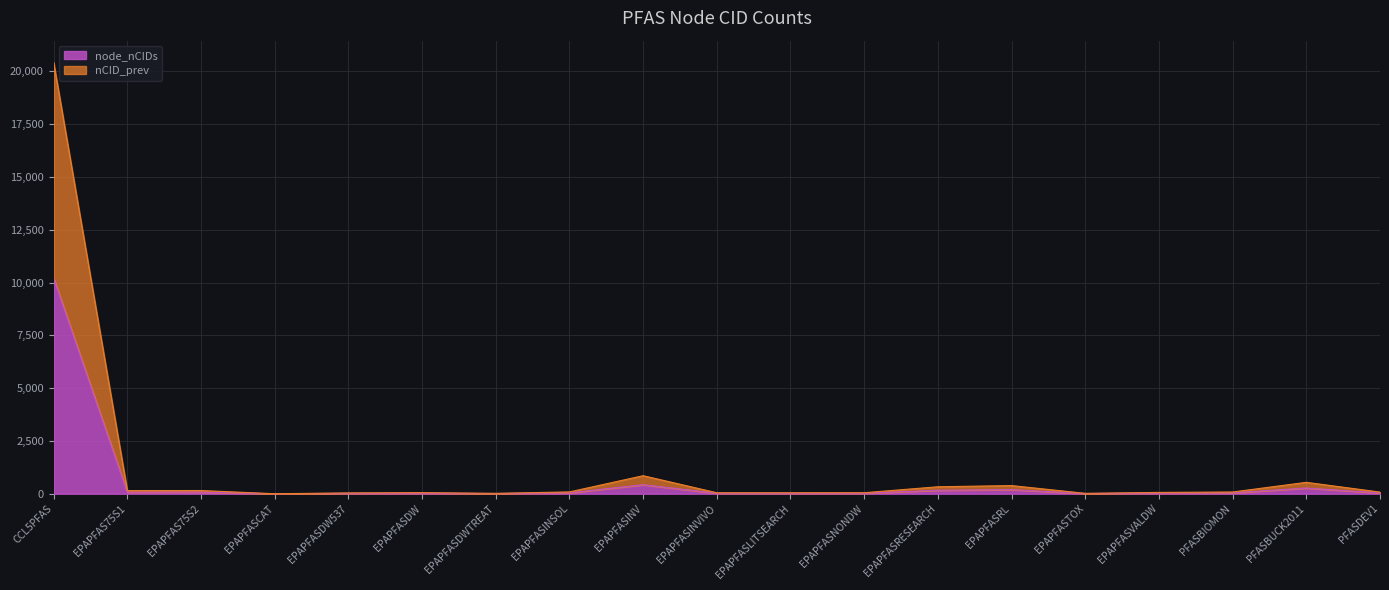

What is the value of the node_nCIDs point at the 6th from the left?

26